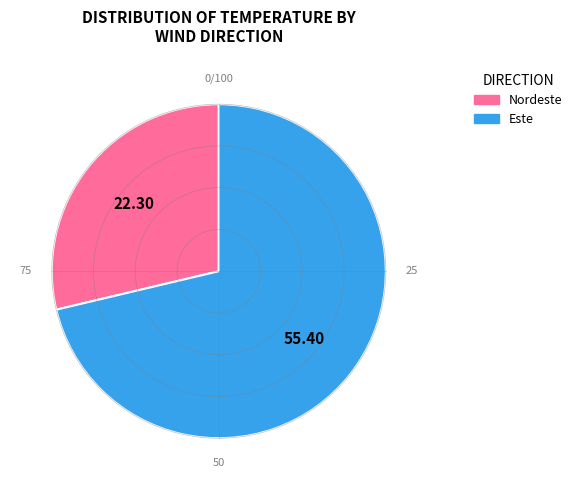

Does any single category account for the majority?

Yes